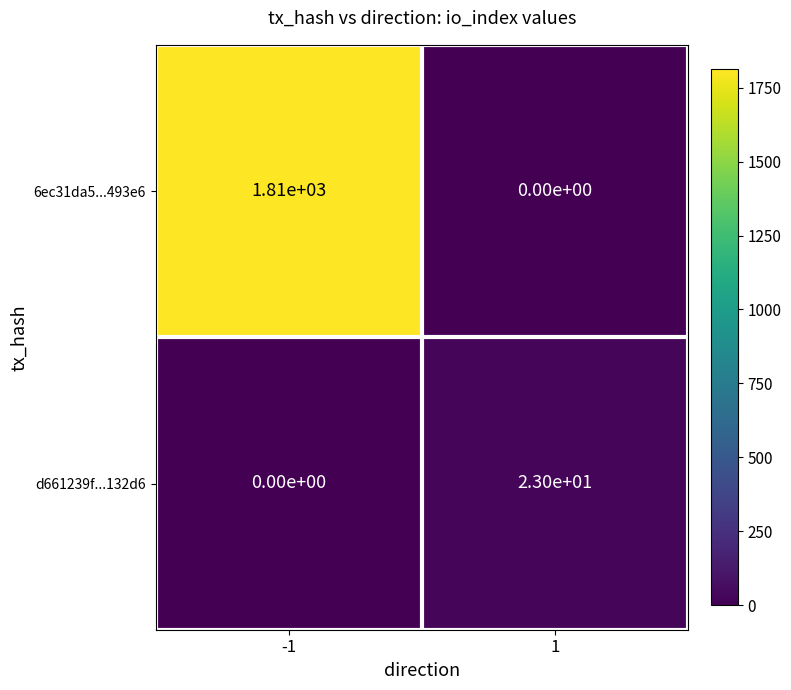

Which series changed the most between -1 and 1?

6ec31da5...493e6